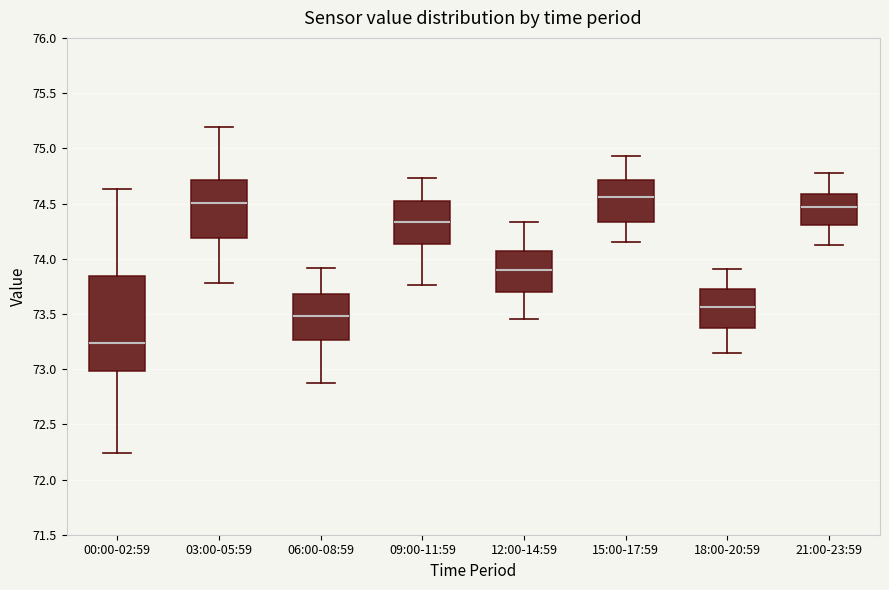

Where does the median line of the box for 15:00-17:59 sit on the y-axis? The values are not printed on the chart, so give them approximately, as read against the axis.

74.55